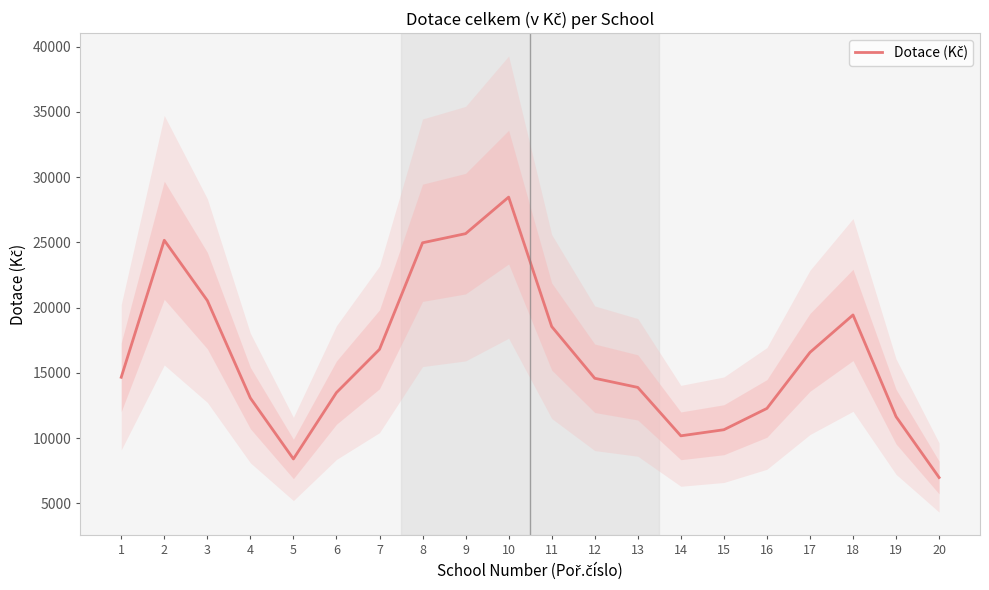

At which category does the data reach its first local peak?

2